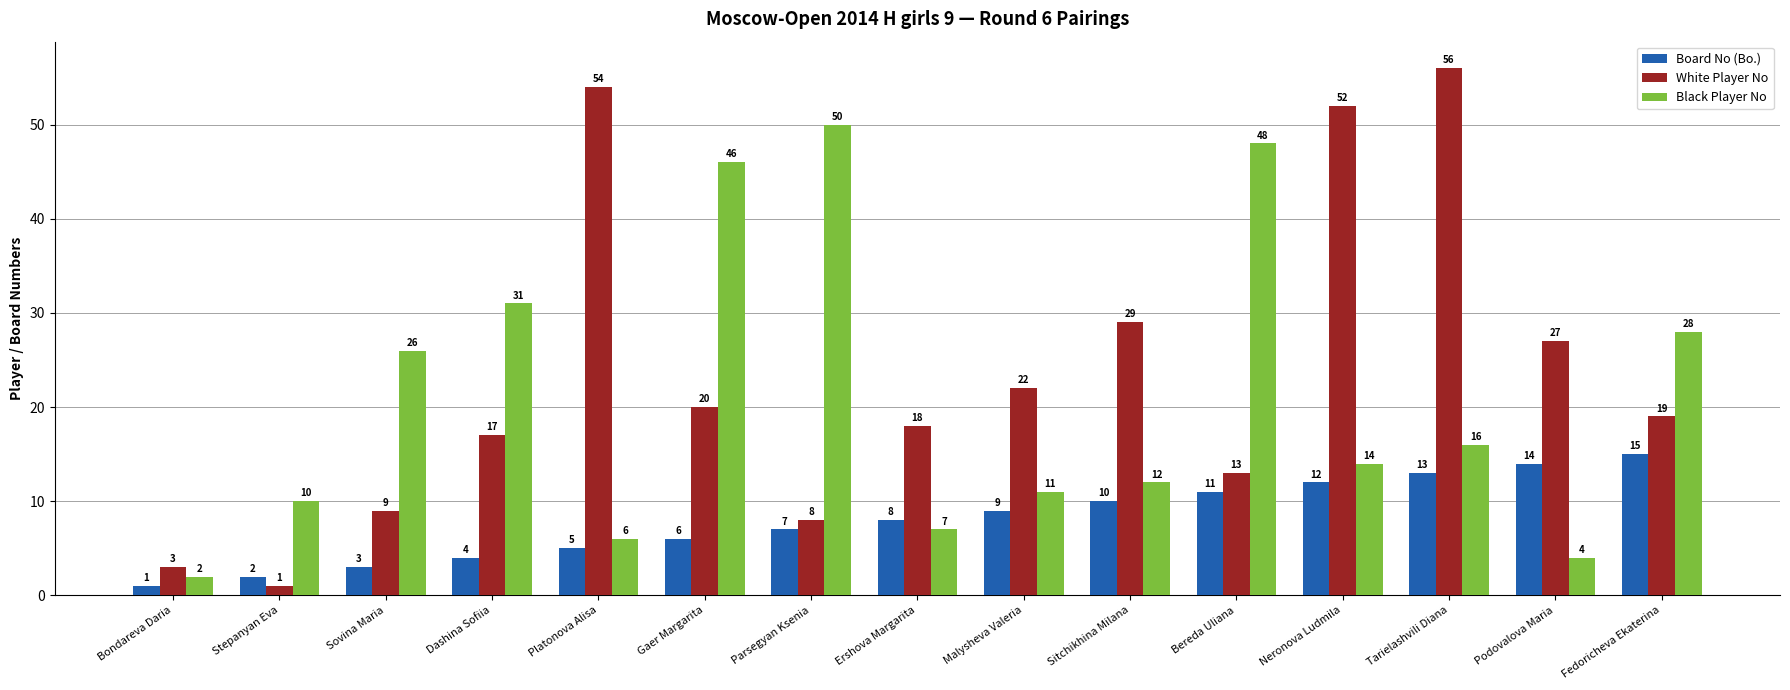

The value of Board No (Bo.) at Neronova Ludmila is 20. True or false?

False